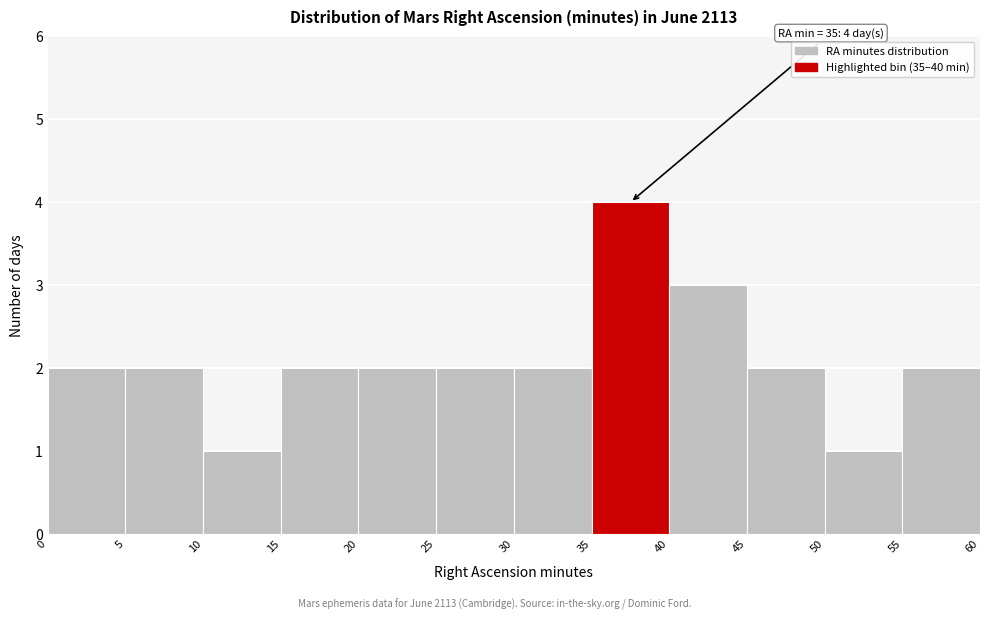

Over which range of the x-axis is the bar tallest?

35 to 40